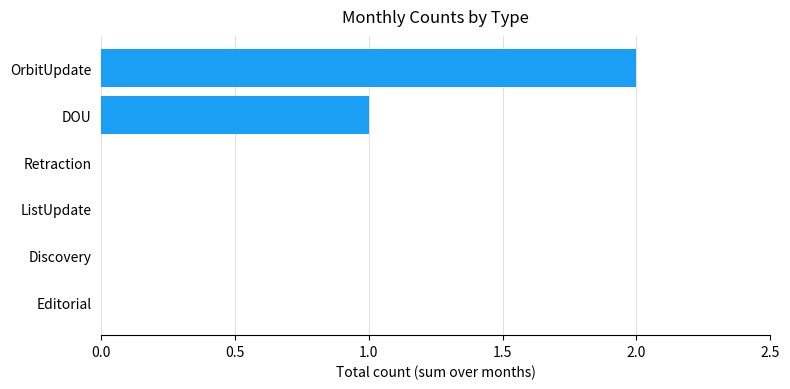

Which has a higher value, OrbitUpdate or DOU?

OrbitUpdate